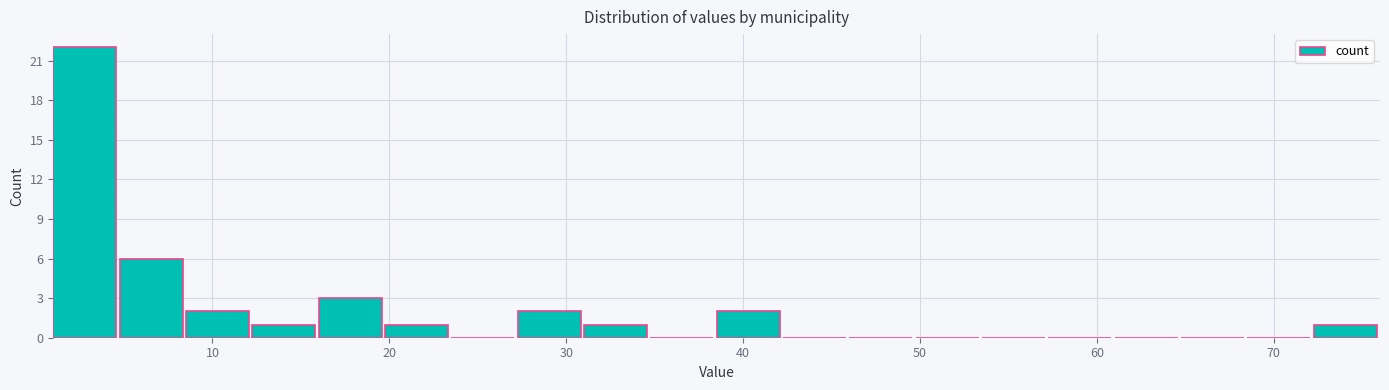

Read against the x-axis, roughly where is the centre of the tallest bar?

3